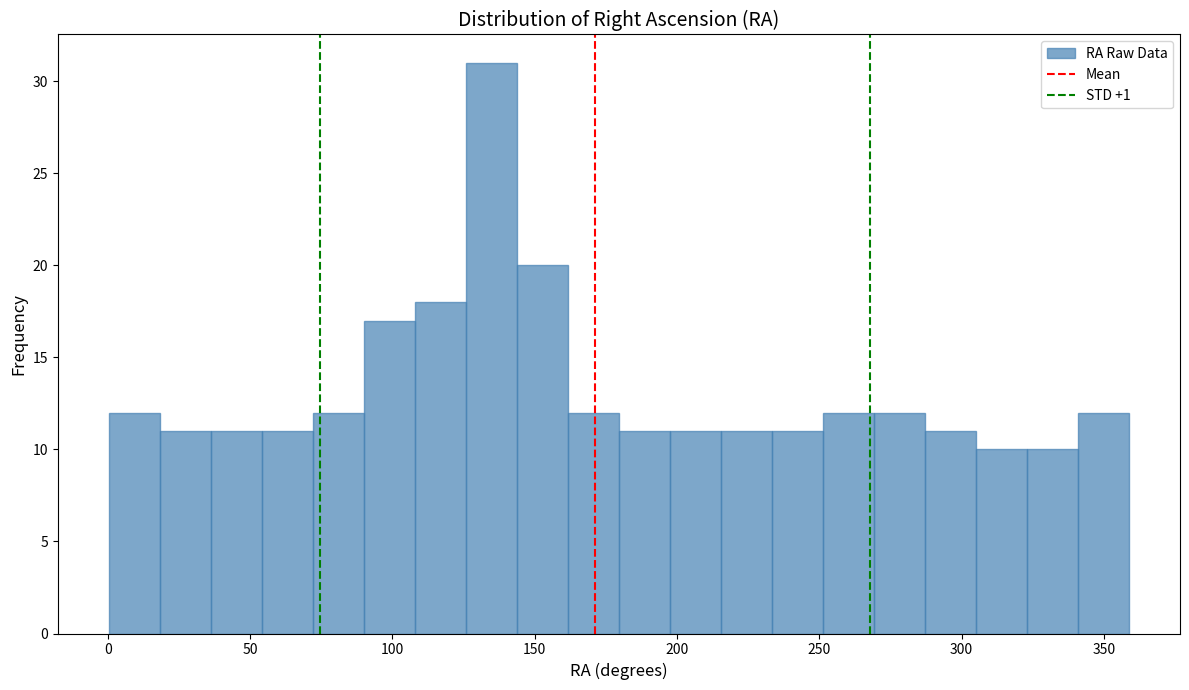

Around what value on the x-axis is the tallest bar? Give the approximate position of its centre, as read against the axis.

135